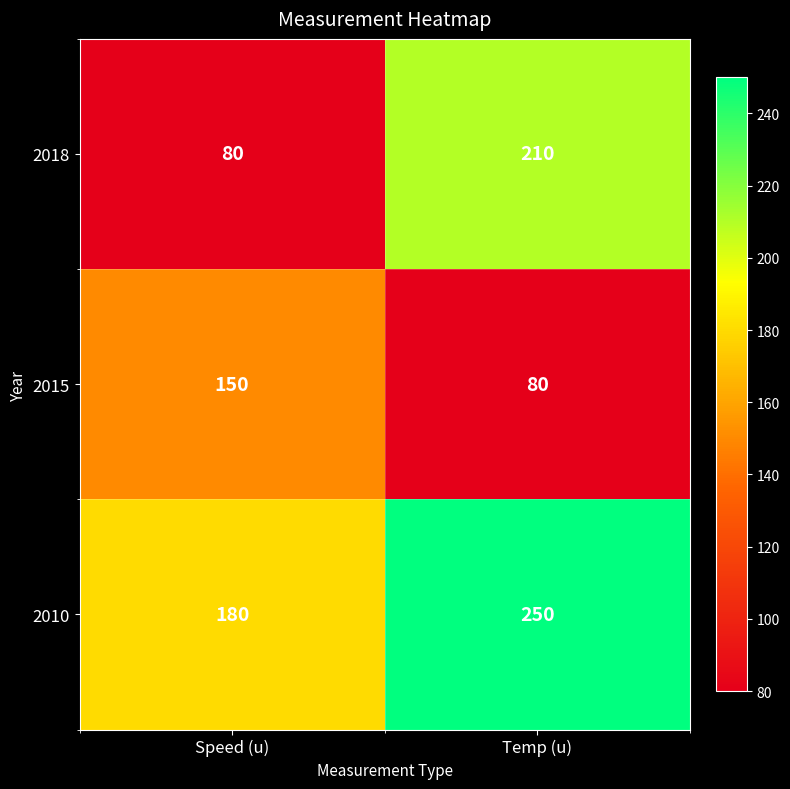

Which series has the largest total across all categories?

2010